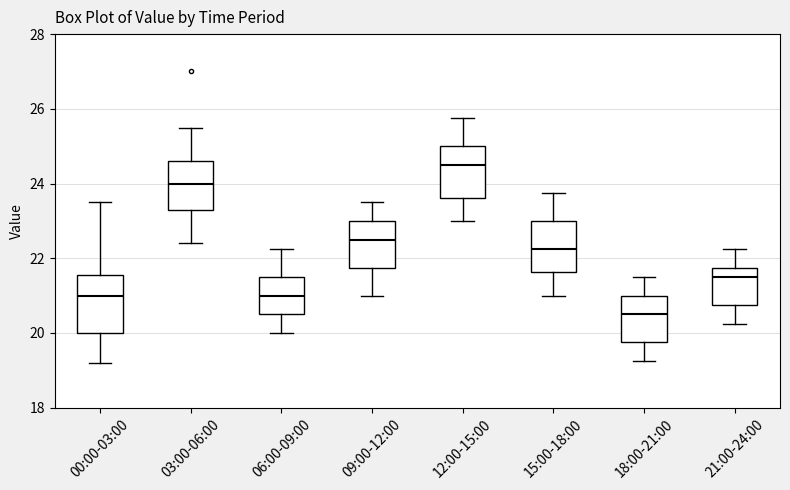

Reading left to right, transcribe this box plot: for each box, give where its median line is, the range the box spans, and where its two whiskers end, as read against the y-axis. The values are not printed on the chart, so give them approximately, as read against the axis.

00:00-03:00: median 21.0, box 20.0 to 21.6, whiskers 19.2 to 23.6
03:00-06:00: median 24.0, box 23.4 to 24.6, whiskers 22.4 to 25.6
06:00-09:00: median 21.0, box 20.6 to 21.6, whiskers 20.0 to 22.2
09:00-12:00: median 22.6, box 21.8 to 23.0, whiskers 21.0 to 23.6
12:00-15:00: median 24.6, box 23.6 to 25.0, whiskers 23.0 to 25.8
15:00-18:00: median 22.2, box 21.6 to 23.0, whiskers 21.0 to 23.8
18:00-21:00: median 20.6, box 19.8 to 21.0, whiskers 19.2 to 21.6
21:00-24:00: median 21.6, box 20.8 to 21.8, whiskers 20.2 to 22.2